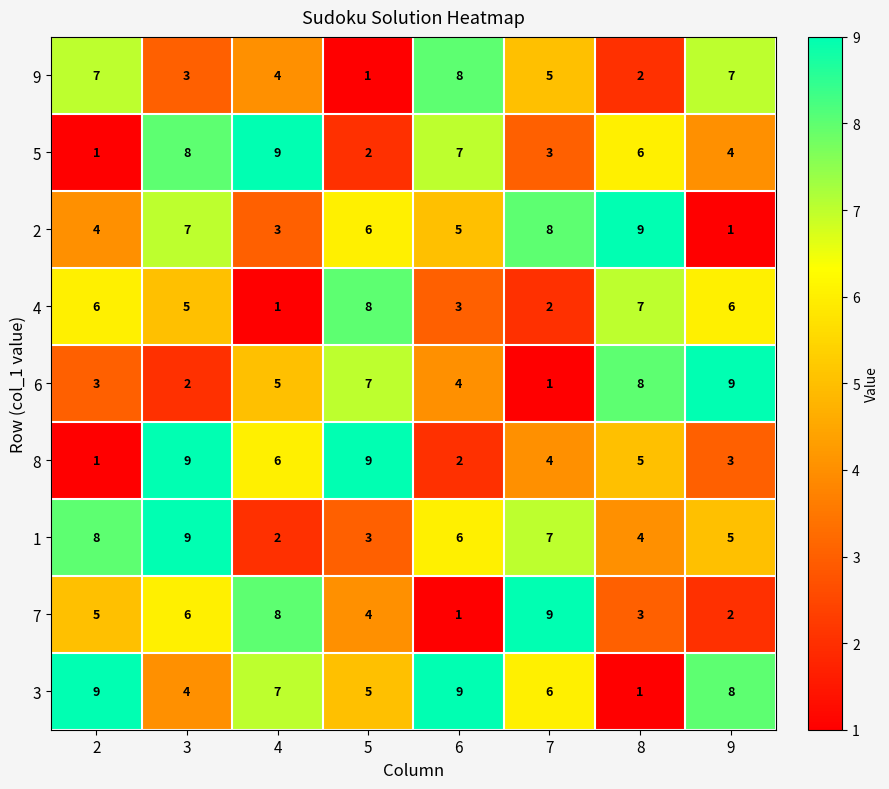

What is the total value across all series at 4?

45